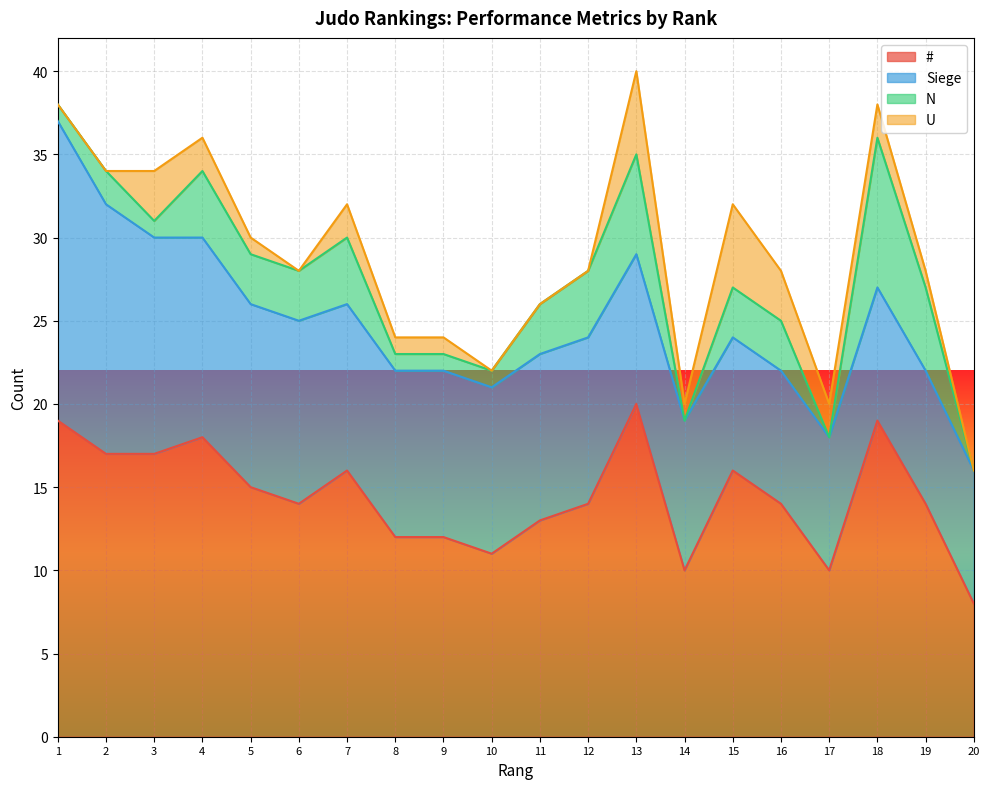

Does the chart display data point markers on the line(s)?

No